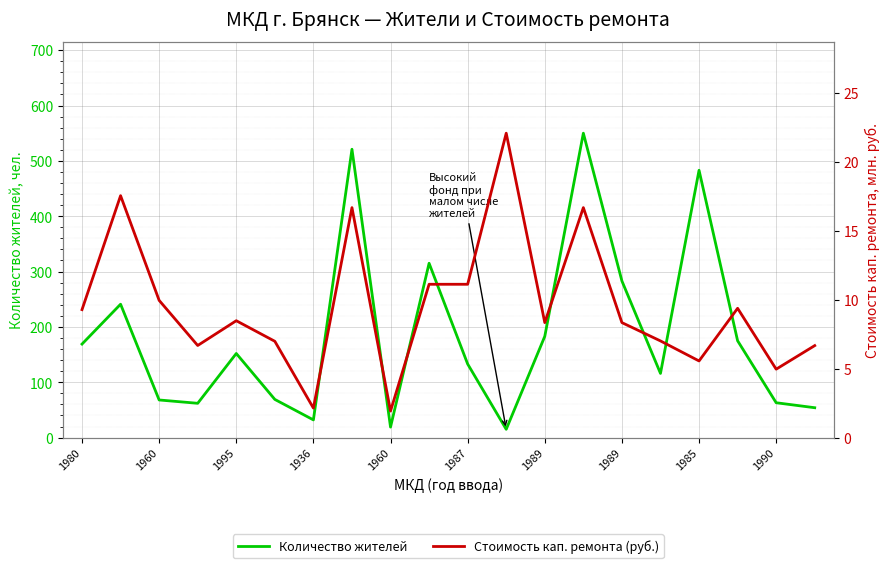

Between 16 and 17, which series saw the biggest shift?

Количество жителей